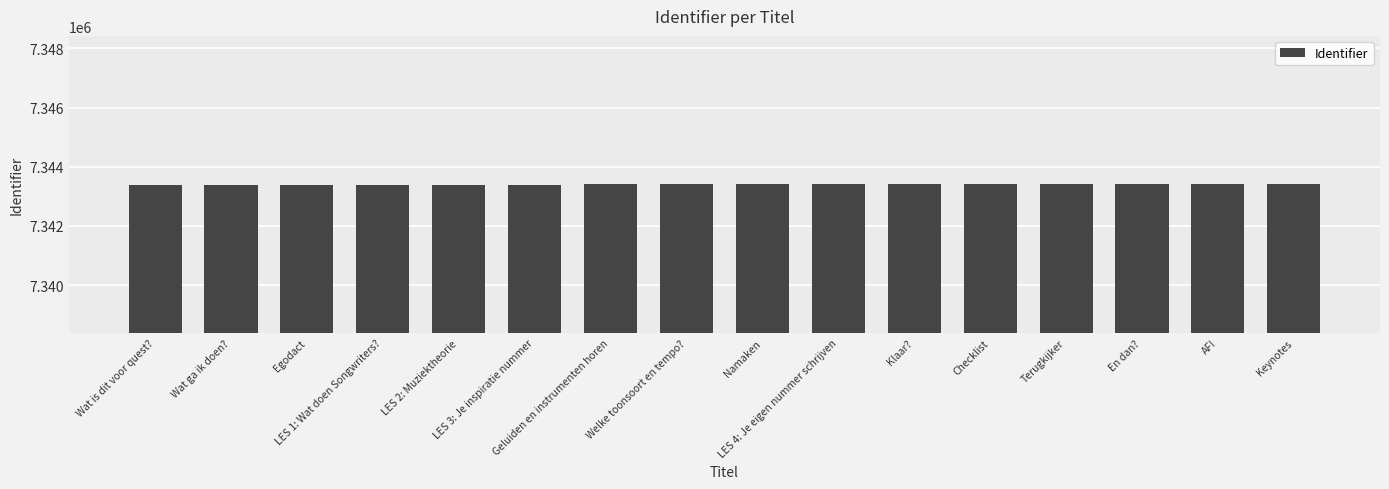

What is the value of the 13th bar from the left?

7343415